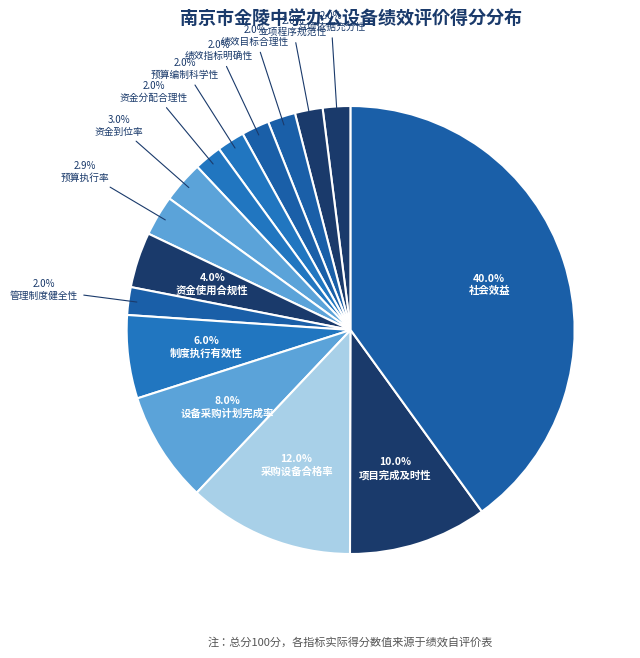

What percentage is the 预算编制科学性 slice, to the nearest percent?

2%